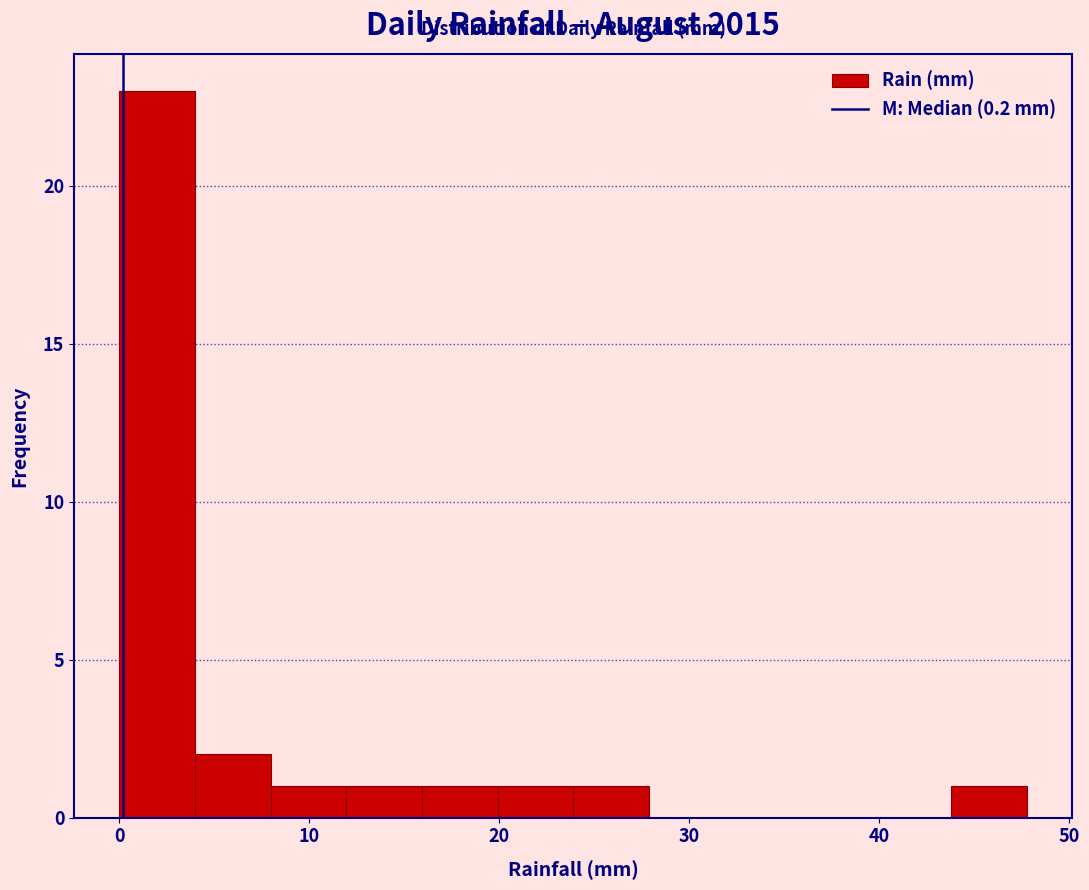

Read against the x-axis, roughly where is the centre of the tallest bar?

2